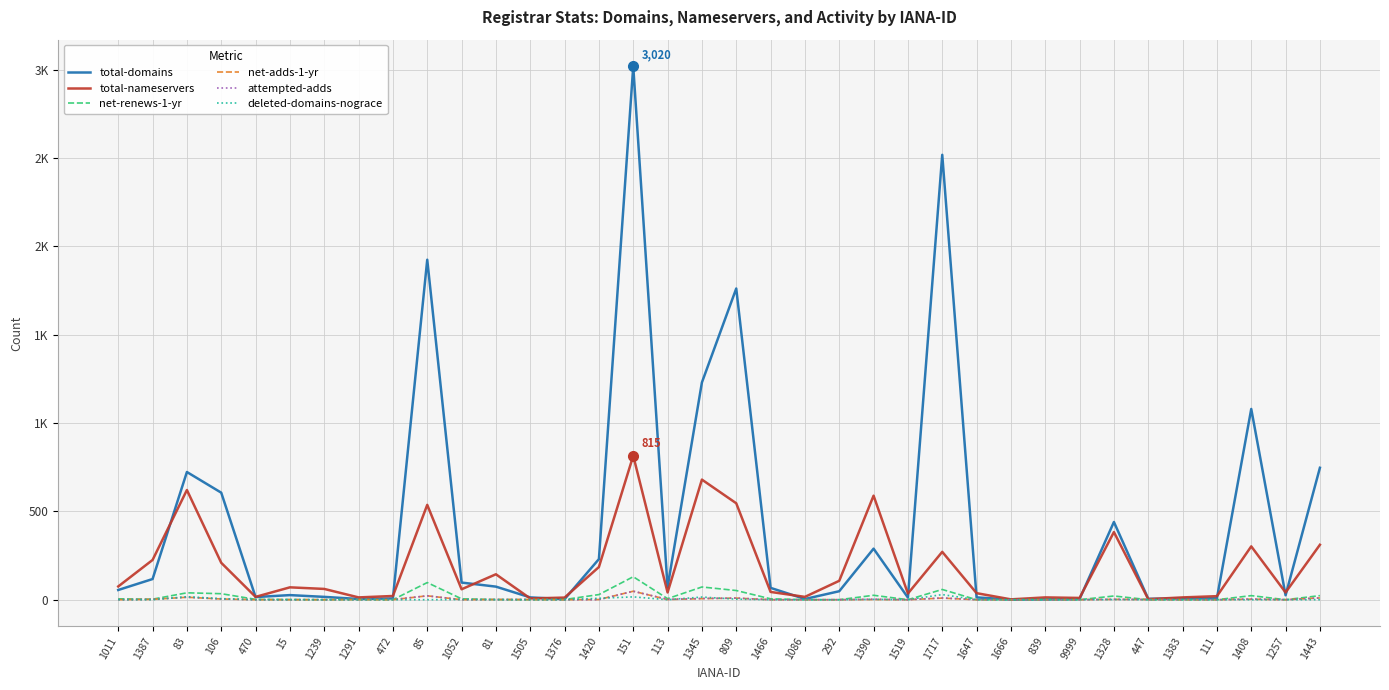

What position from the left is 1666?

27